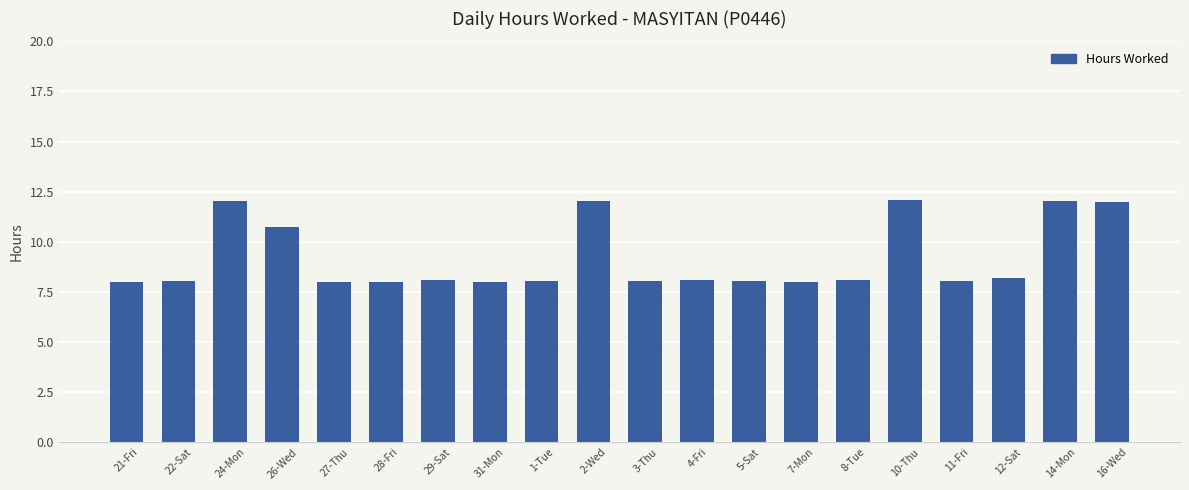

What is the greatest value displayed?

12.1